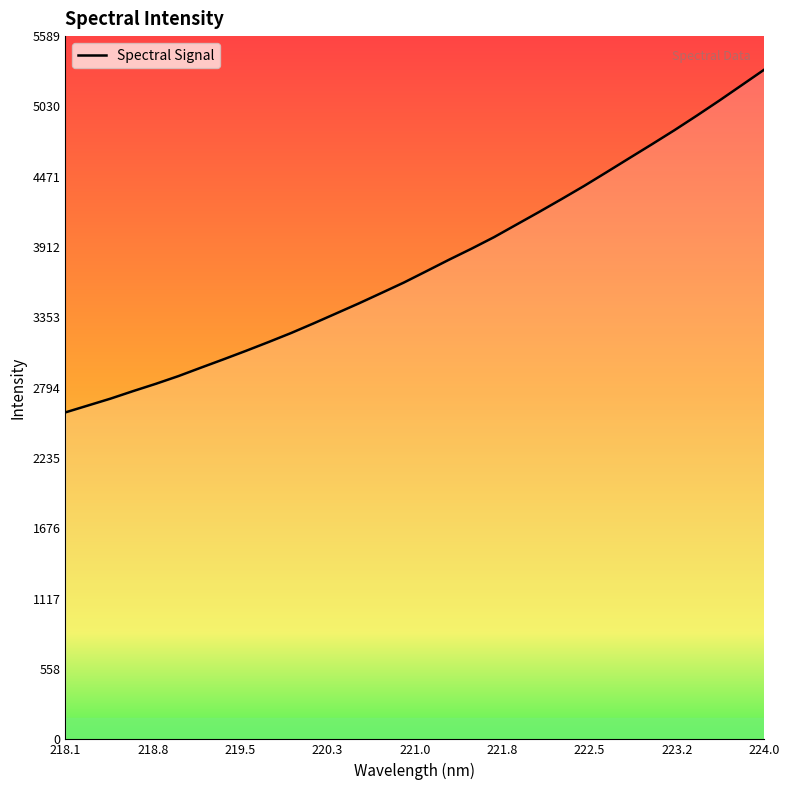

How many values are below 3720?

16